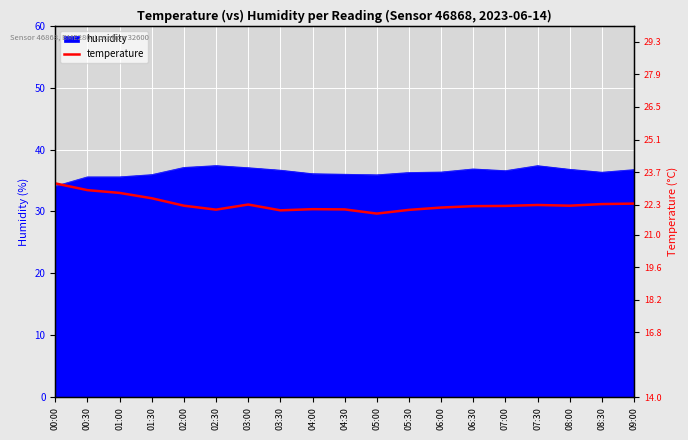

At which label is the value closest to 22?

03:30